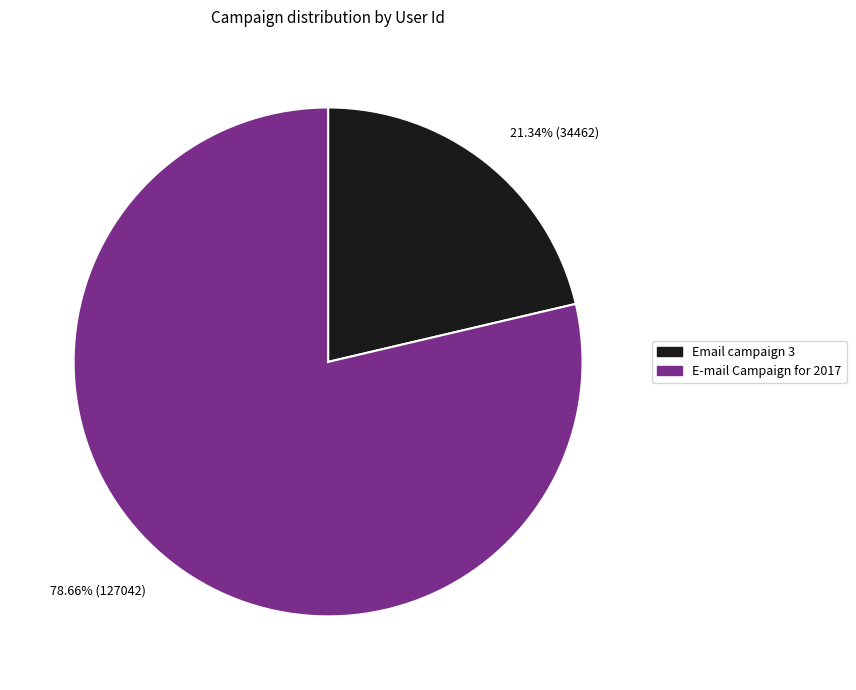

Count the number of slices in the pie.

2